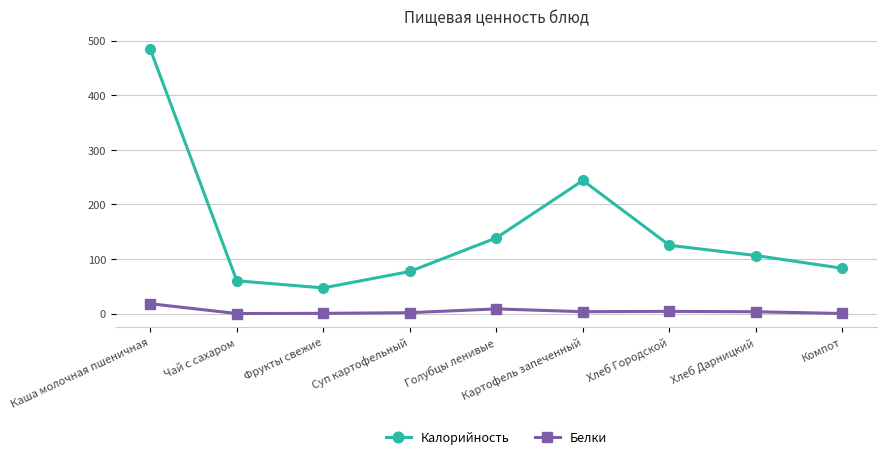

What is the label of the 4th point from the left?

Суп картофельный